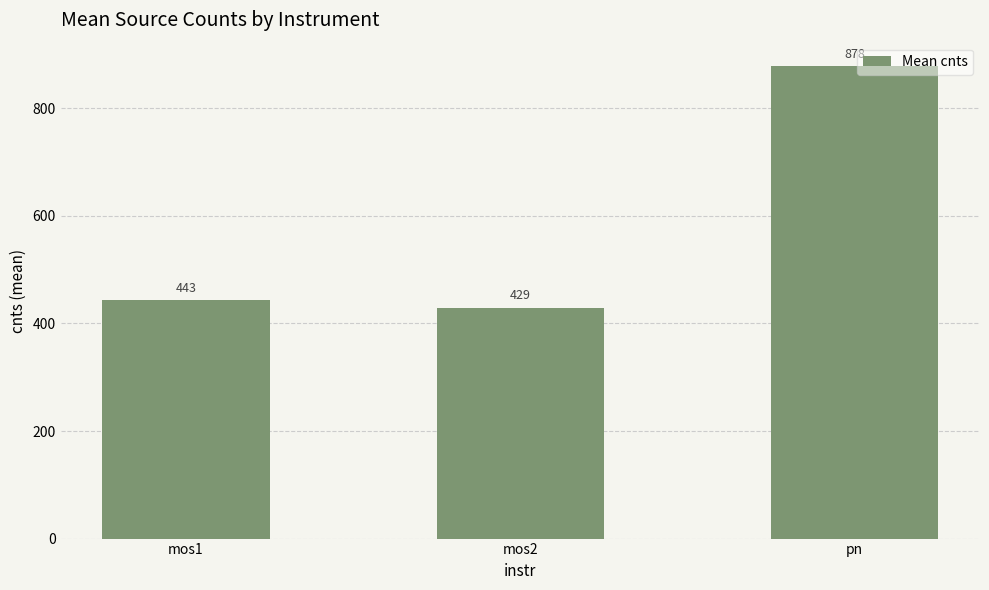

List the labels in order of value, largest first.

pn, mos1, mos2